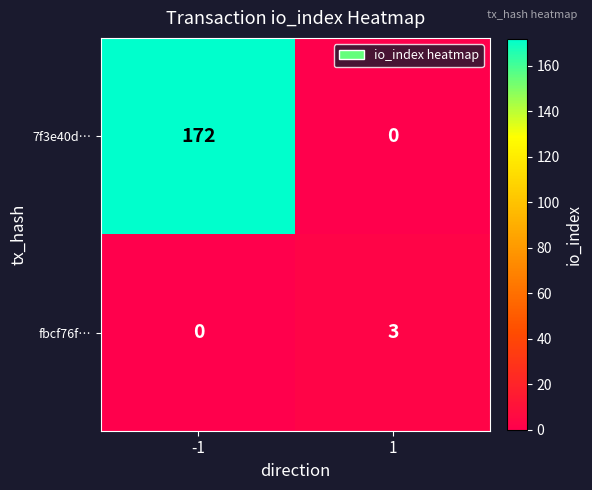

Rank the series by their average value, from highest to lowest.

7f3e40d…, fbcf76f…